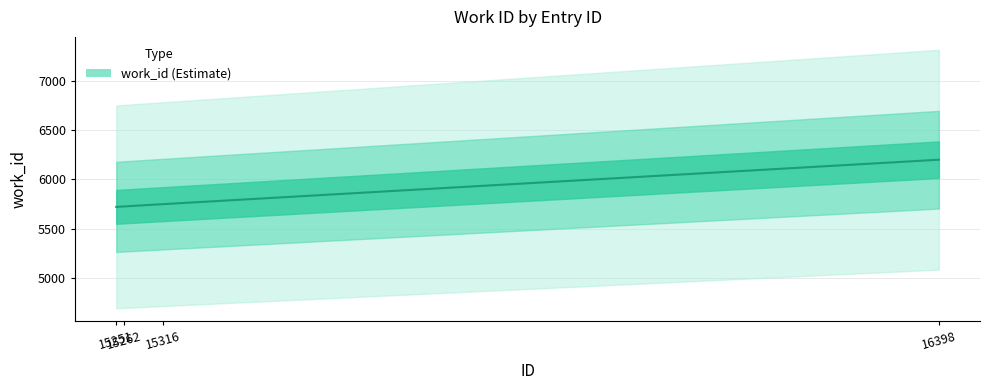

Reading right to left, extract all data points from this chart.

16398=6200	15316=5749	15262=5726	15251=5721